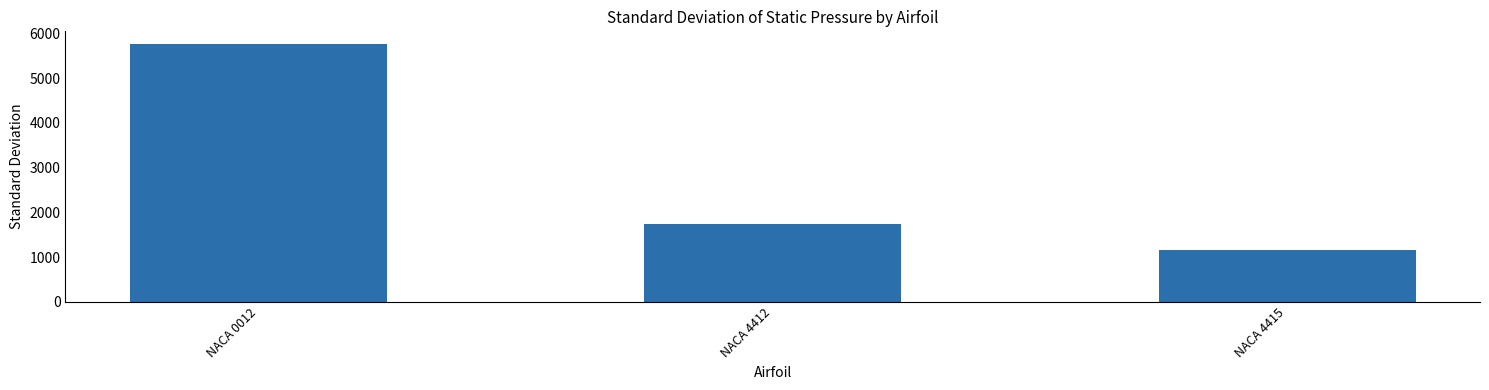

How many values are below 1741?

1